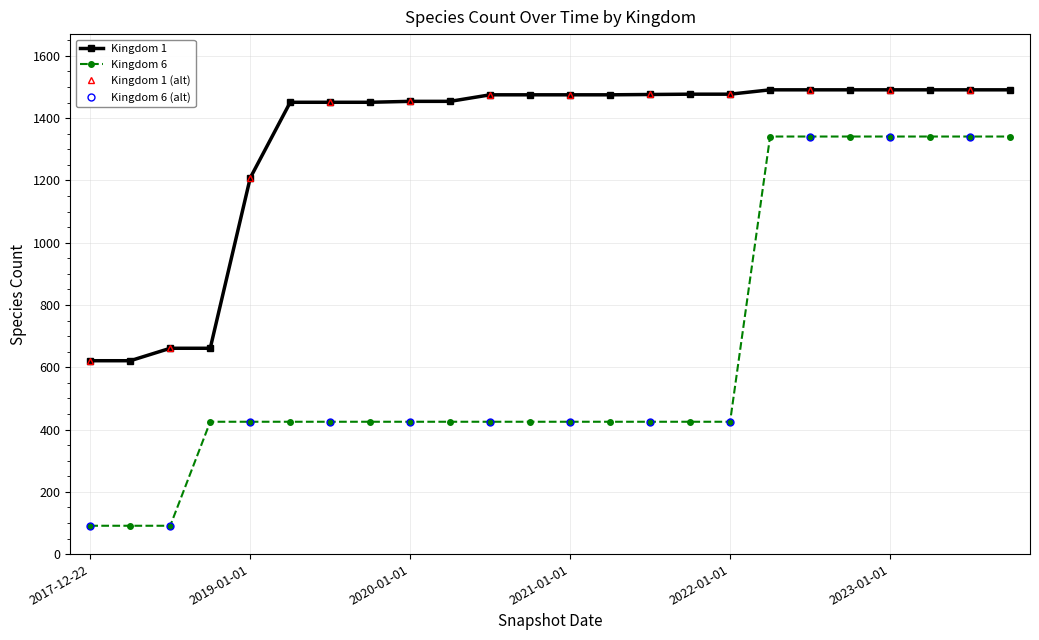

True or false: Kingdom 6 has more than 0 interior local peaks.

False